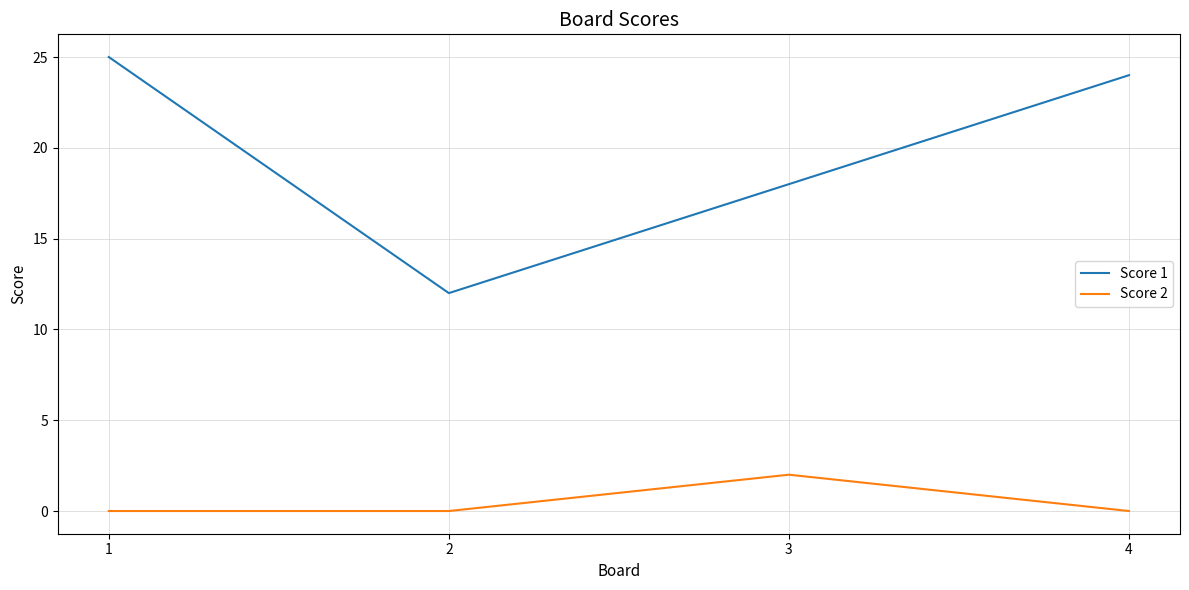

What is the average value of the Score 1 series?

20